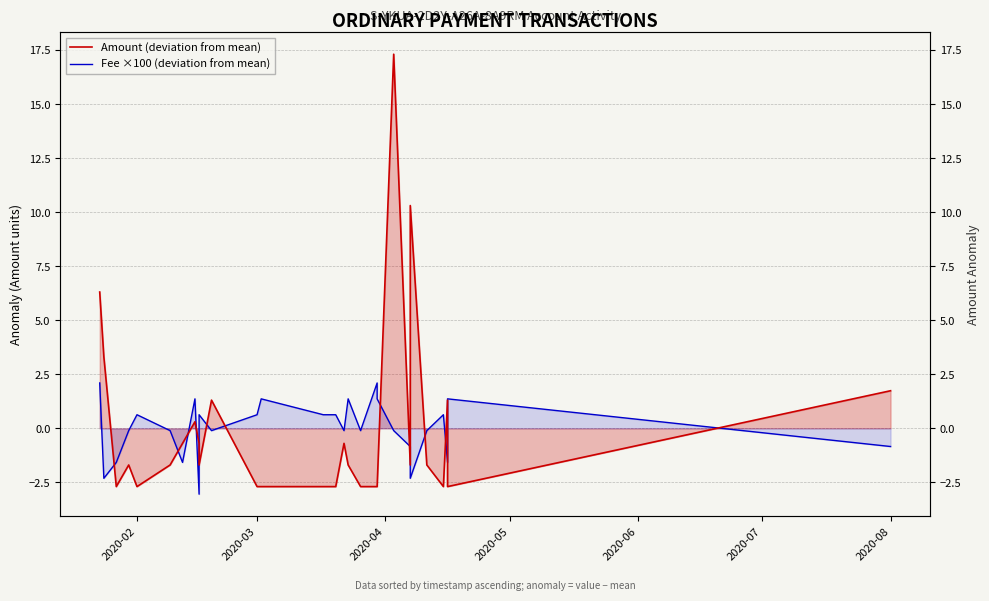

List the series in order of their overall mean, highest first.

Amount (deviation from mean), Fee ×100 (deviation from mean)